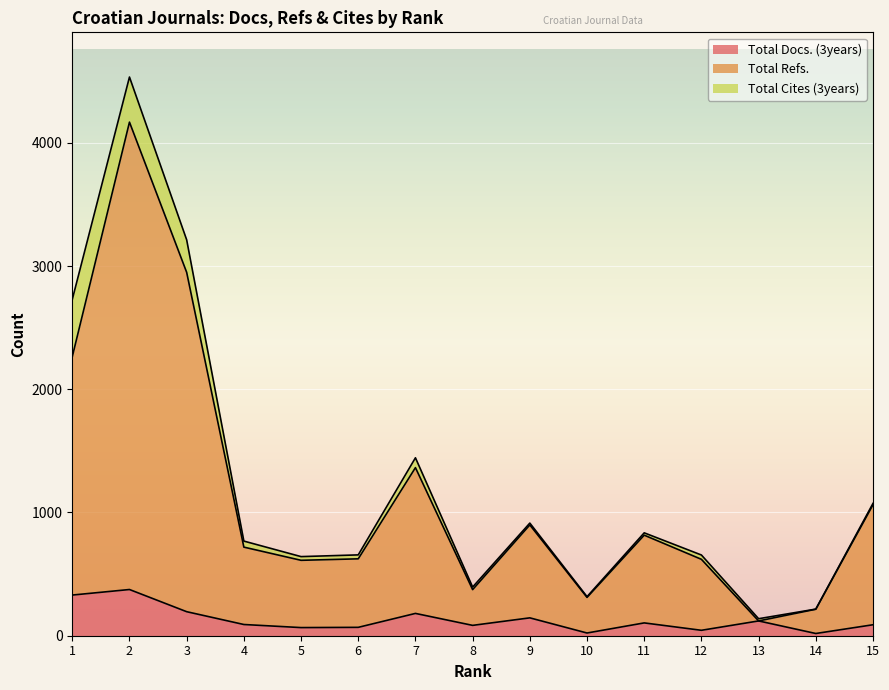

True or false: Total Docs. (3years) and Total Refs. intersect in this chart.

False